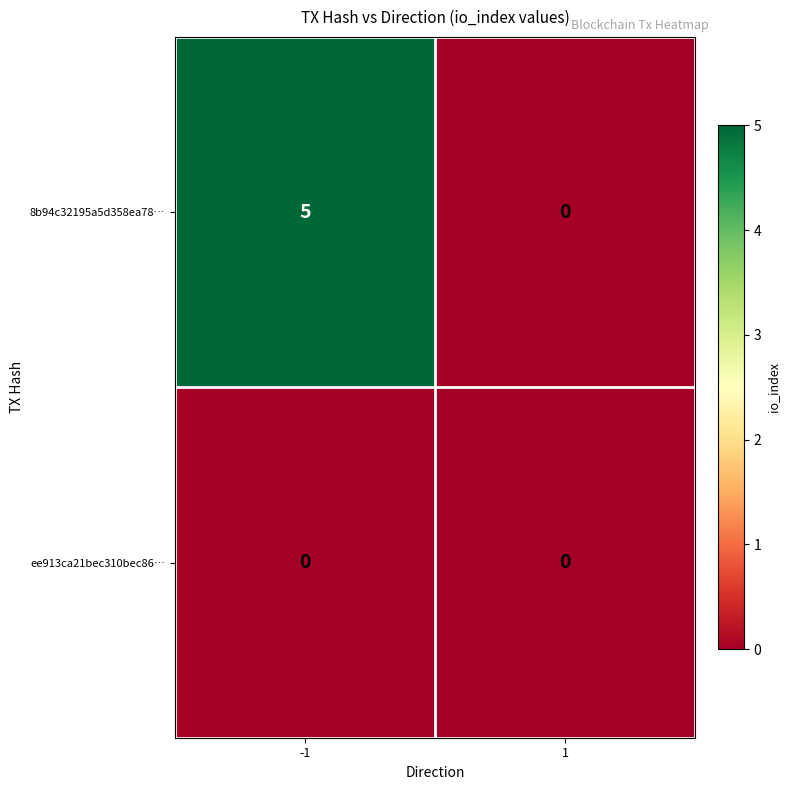

Which series has the largest total across all categories?

8b94c32195a5d358ea78…